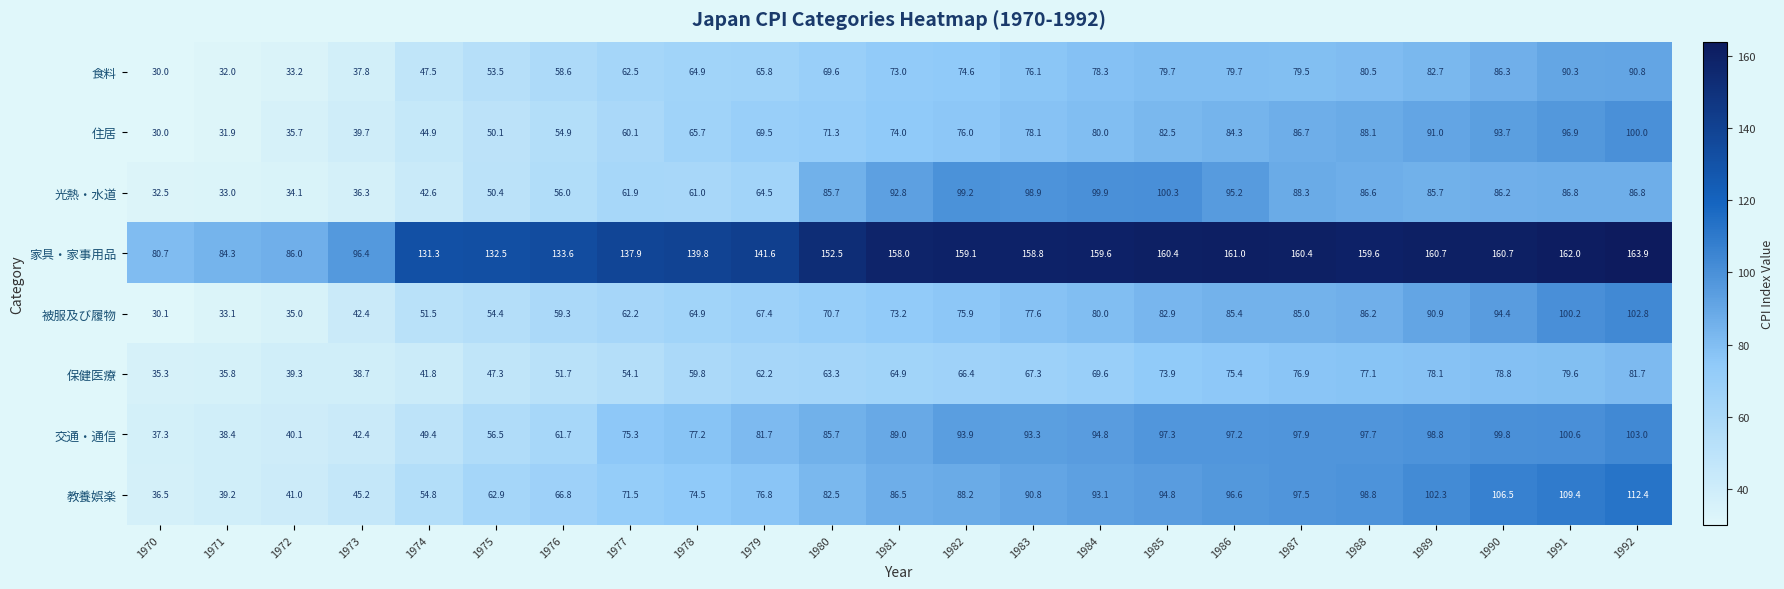

Rank the series at 1990 from highest to lowest value.

家具・家事用品, 教養娯楽, 交通・通信, 被服及び履物, 住居, 食料, 光熱・水道, 保健医療